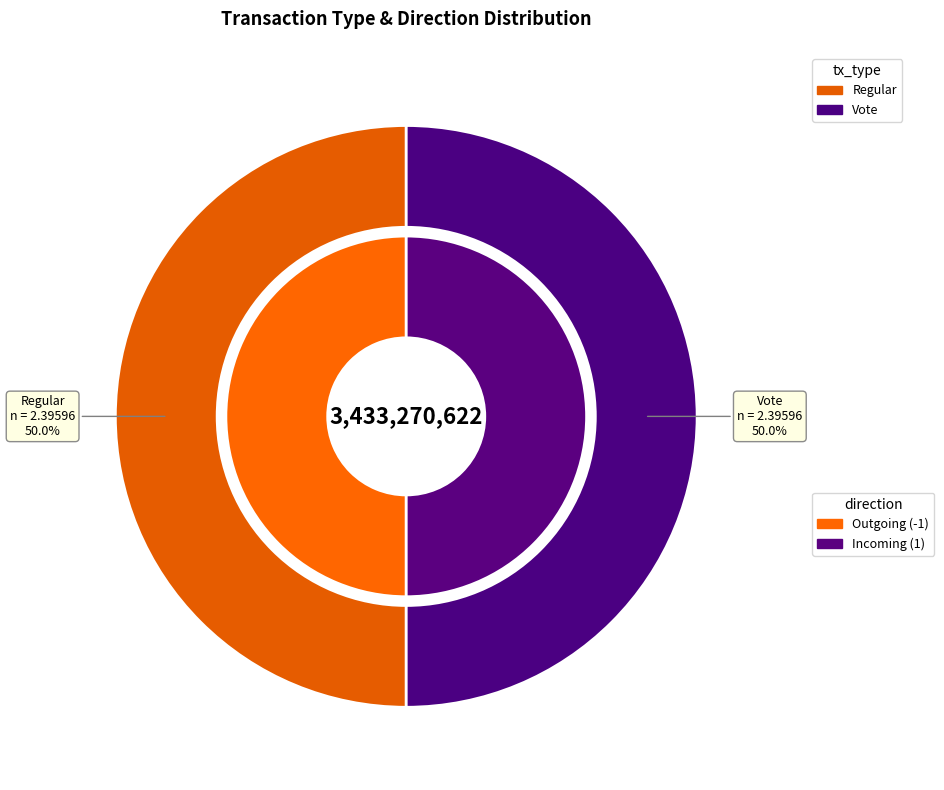

Rank the categories by value from lowest to highest.

Vote, Regular